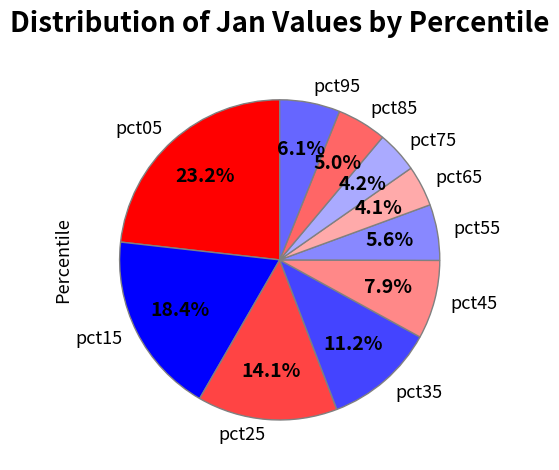

True or false: pct65 accounts for 4% of the total.

True